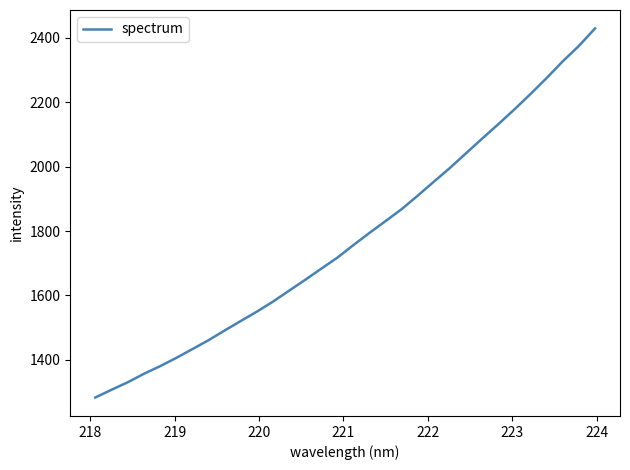

What is the greatest value displayed?

2429.5